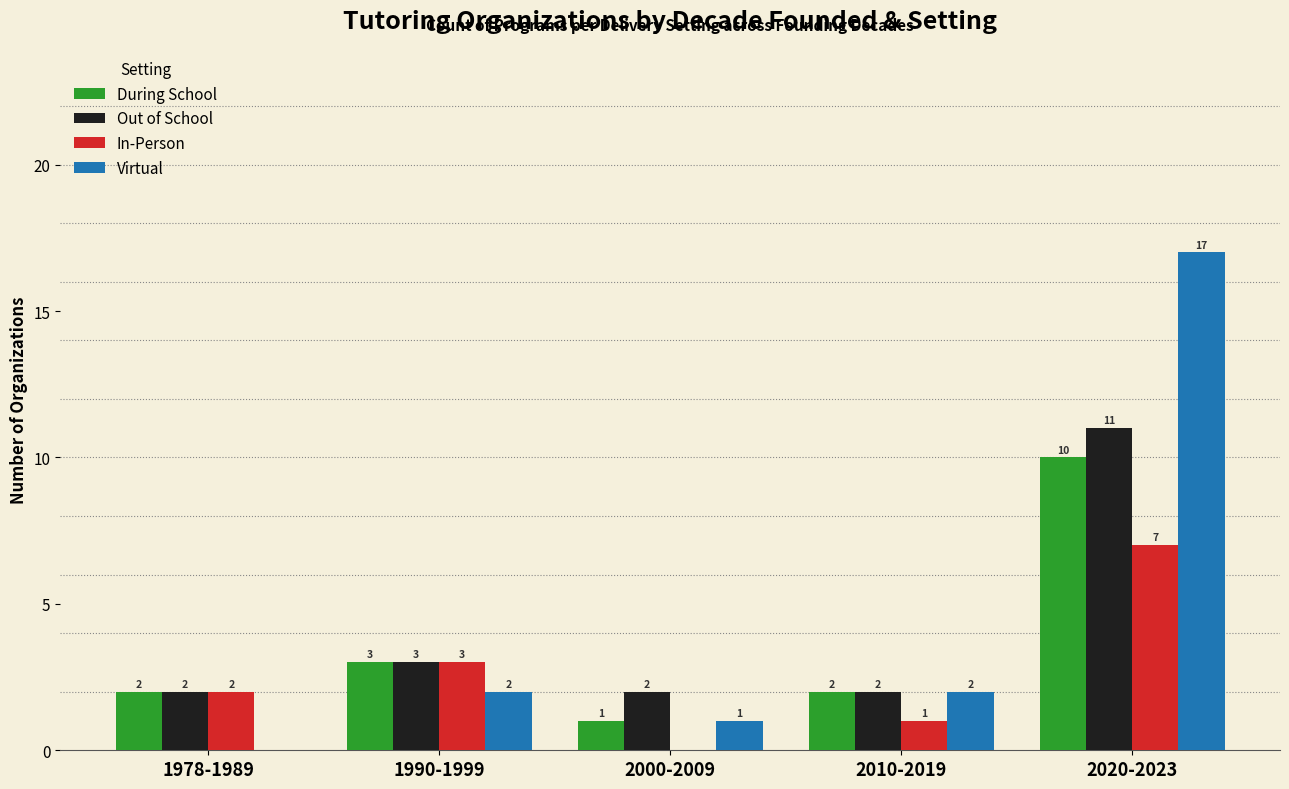

What value does the Out of School series have at 1990-1999?

3